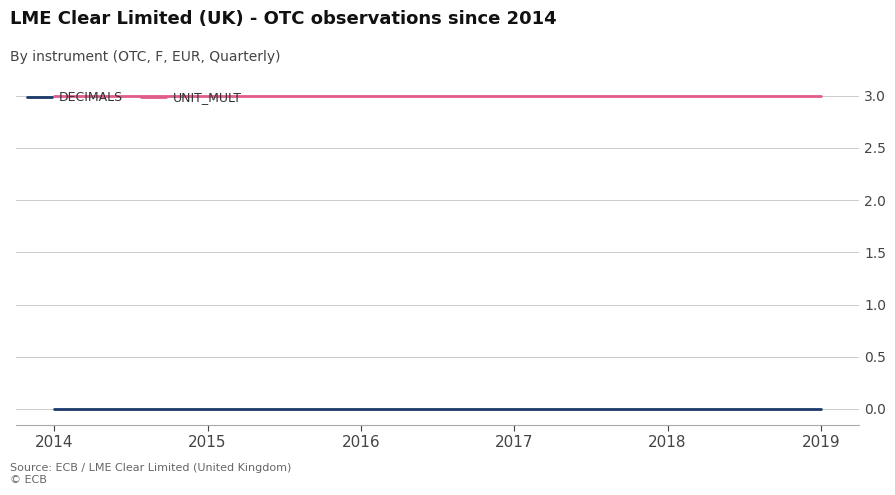

What is the difference between the highest and lowest values at 2018?

3